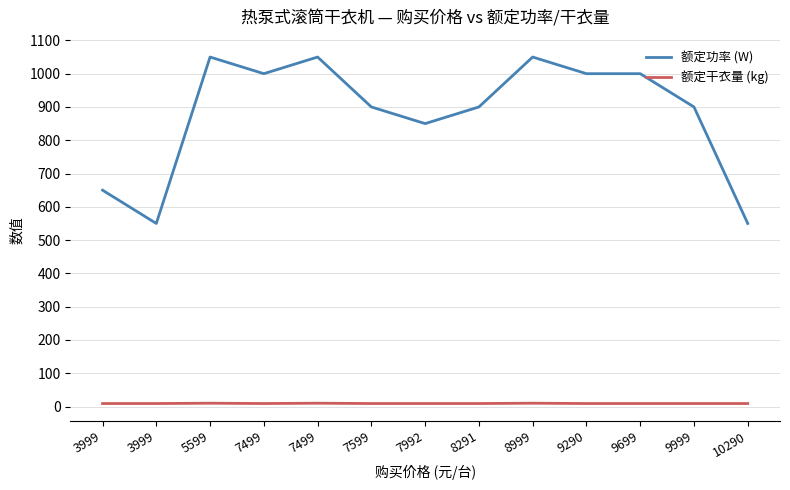

In 额定功率 (W), how many points are lower than both neighbors (excluding endpoints)?

3